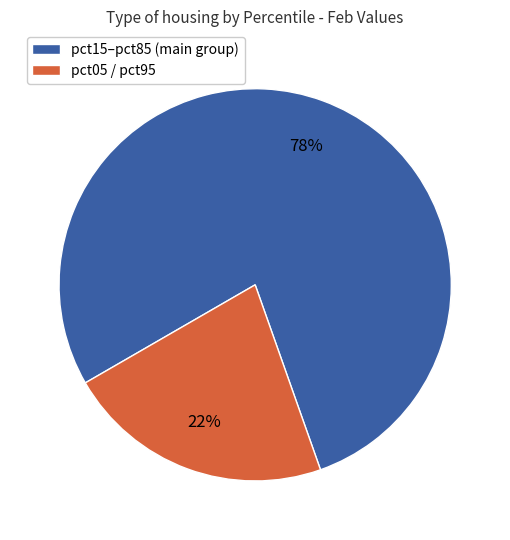

Does any single category account for the majority?

Yes